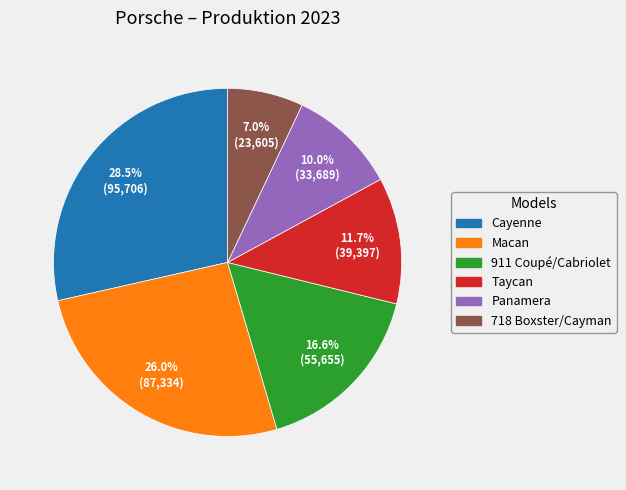

What is the ratio of the value at Panamera to the value at Macan?

0.4